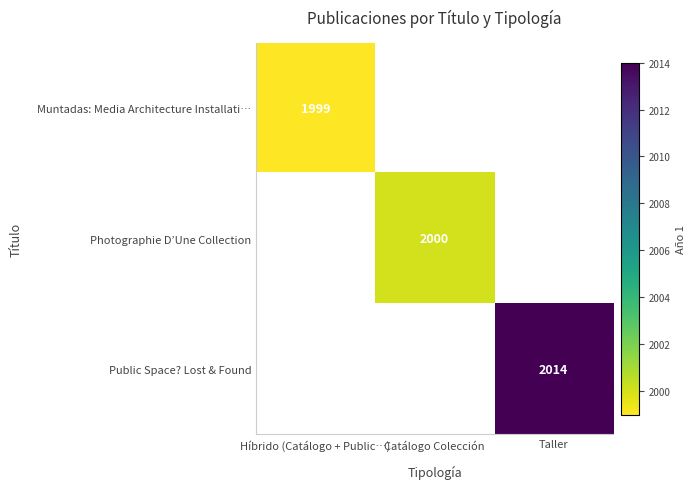

Is it true that Muntadas: Media Architecture Installati… equals 404 at Híbrido (Catálogo + Public…)?

False